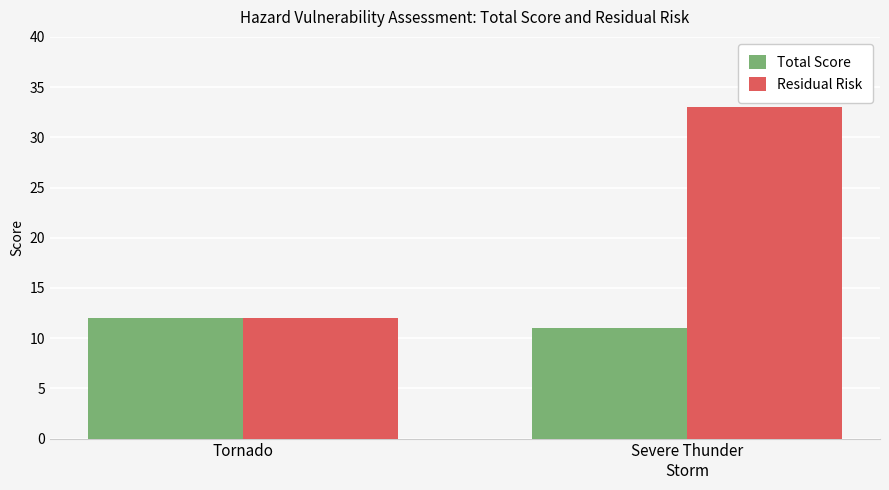

Reading left to right, what are all the values shown in this chart?

Total Score: 12	11
Residual Risk: 12	33